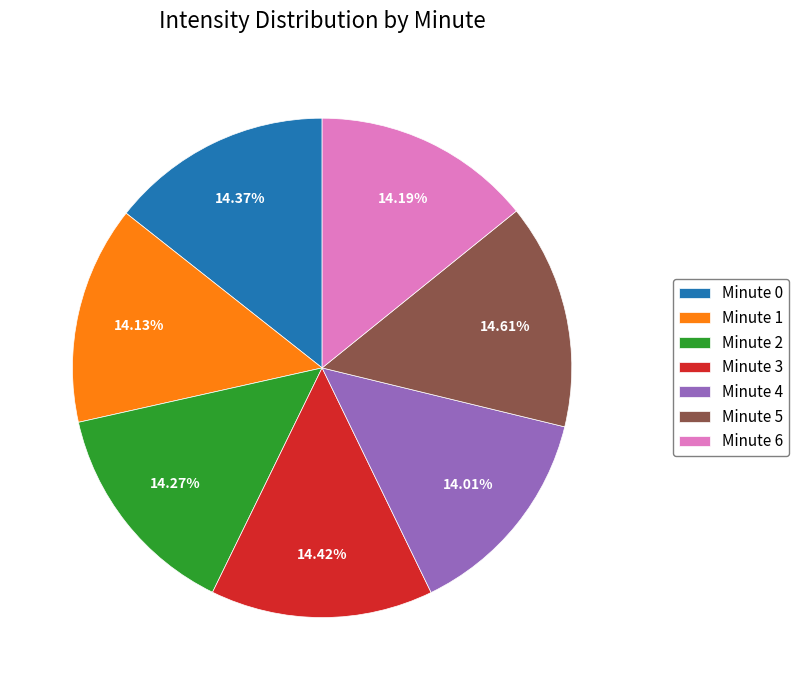

Is Minute 5 the majority of the pie?

No